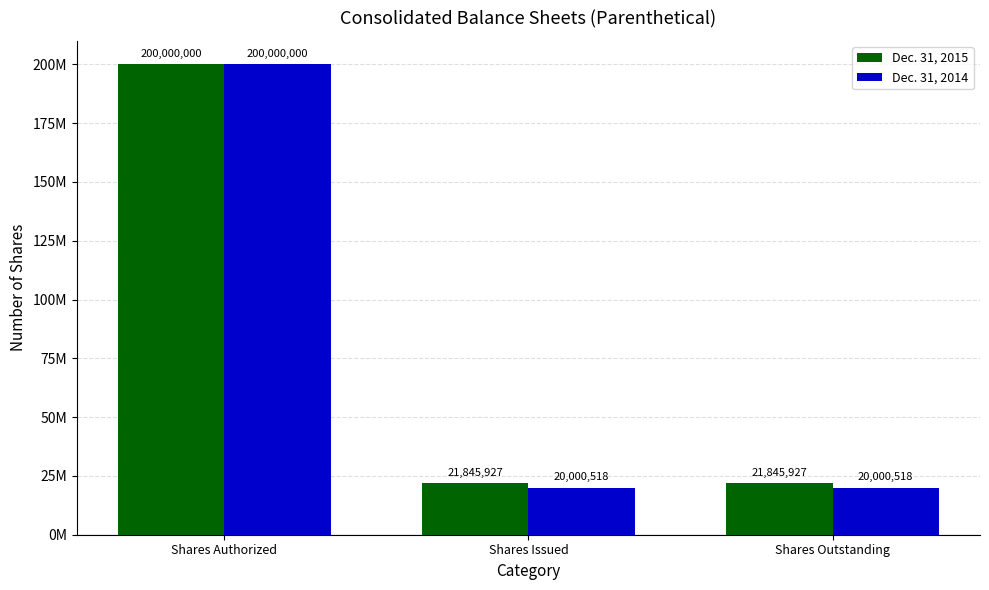

What are all the series names shown in the legend?

Dec. 31, 2015, Dec. 31, 2014